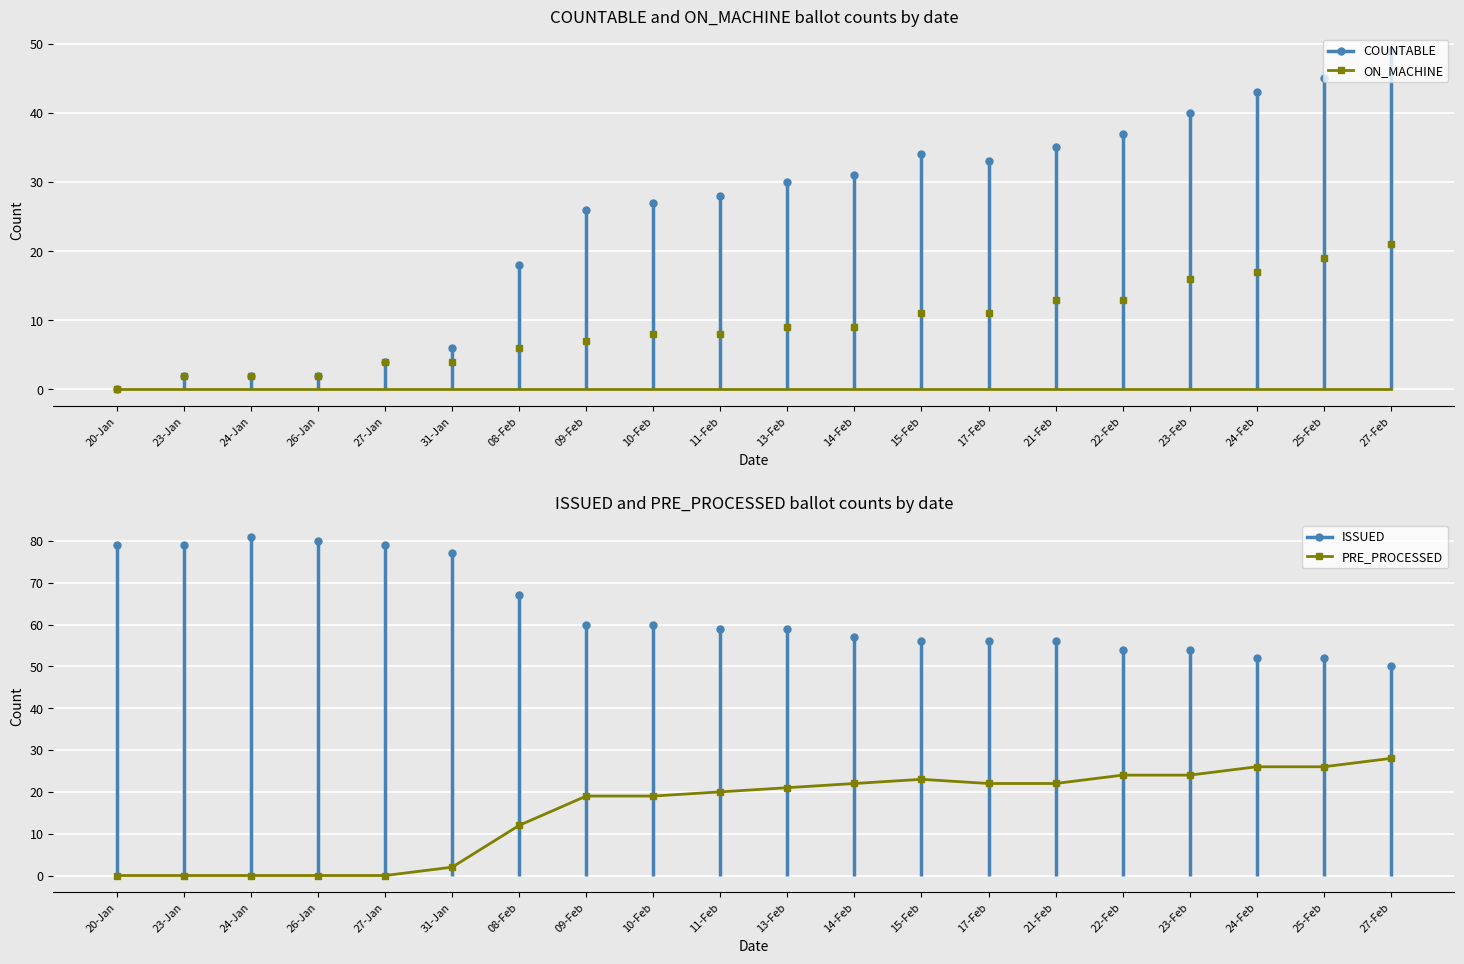

At which category is the sum across all series the highest?

27-Feb